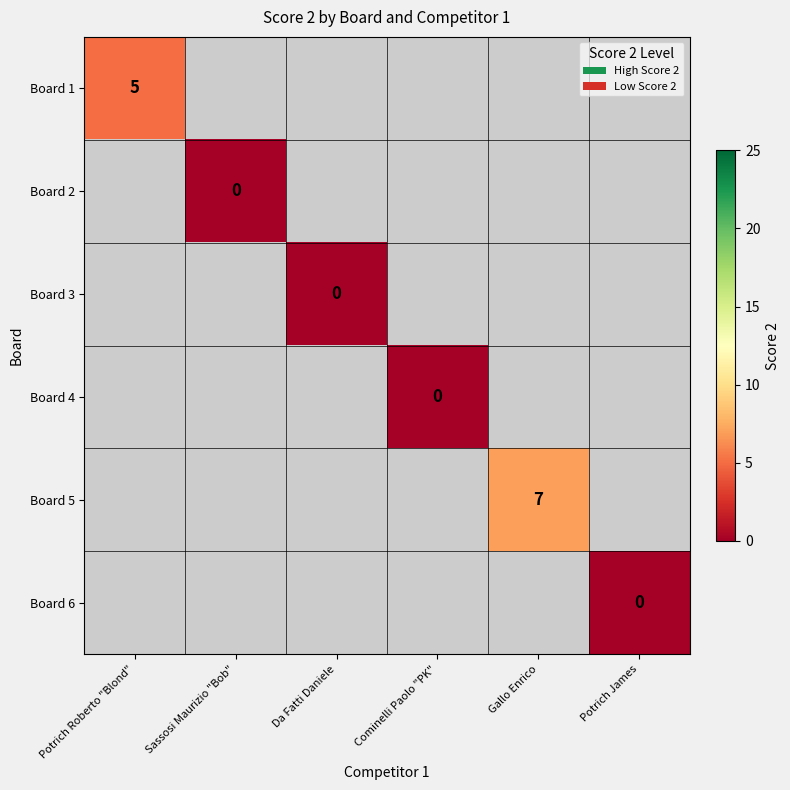

The value of Board 5 at Gallo Enrico is 7. True or false?

True